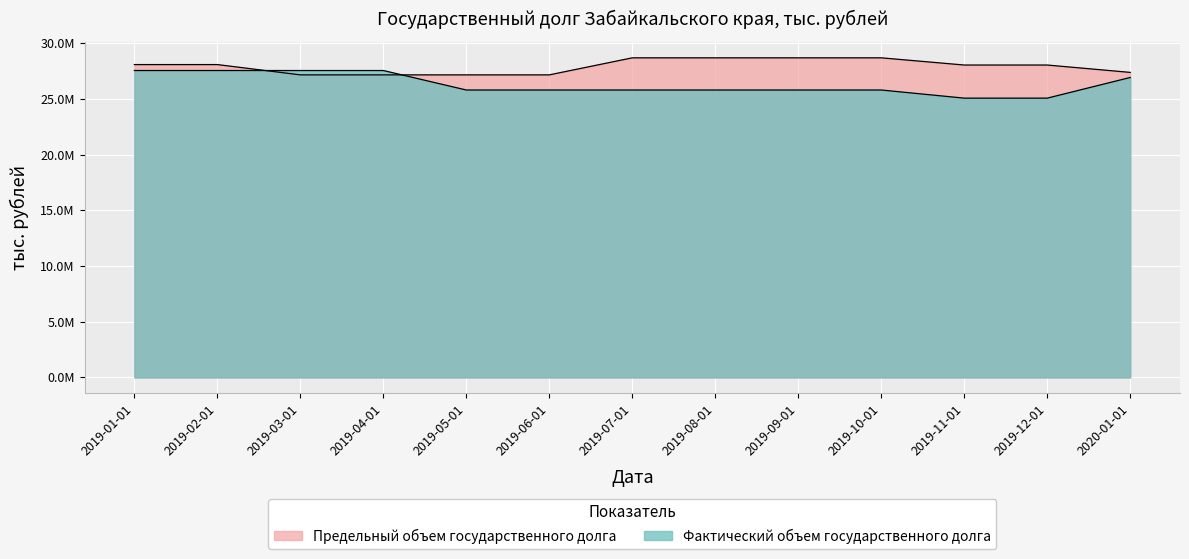

Is the value of Предельный объем государственного долга at 2019-10-01 greater than the value of Фактический объем государственного долга at 2019-04-01?

Yes